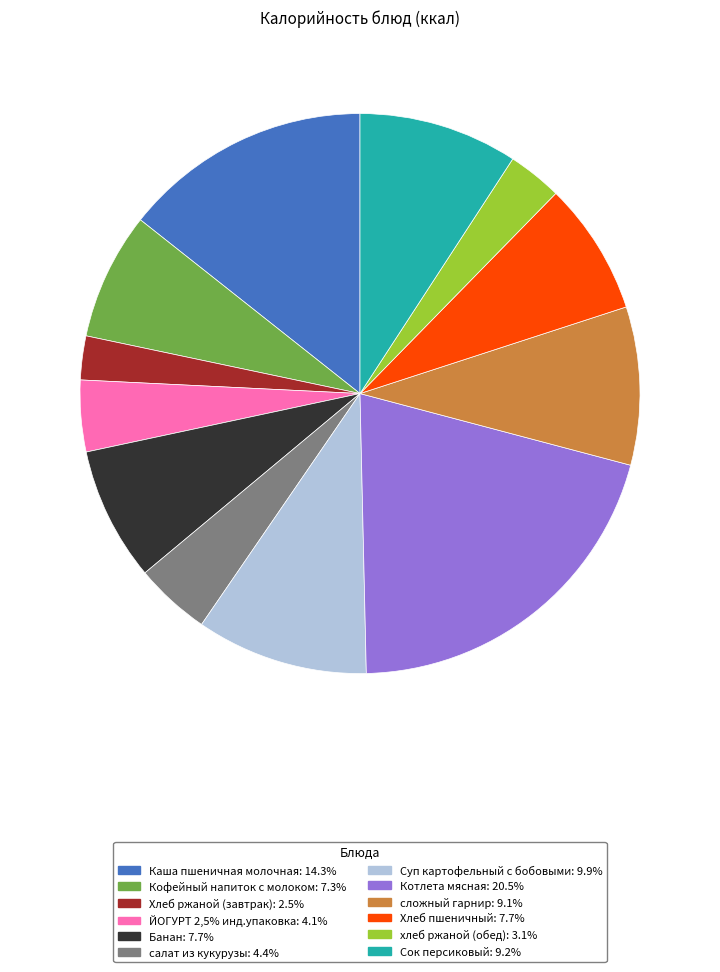

Between Хлеб пшеничный and хлеб ржаной (обед), which is larger?

Хлеб пшеничный